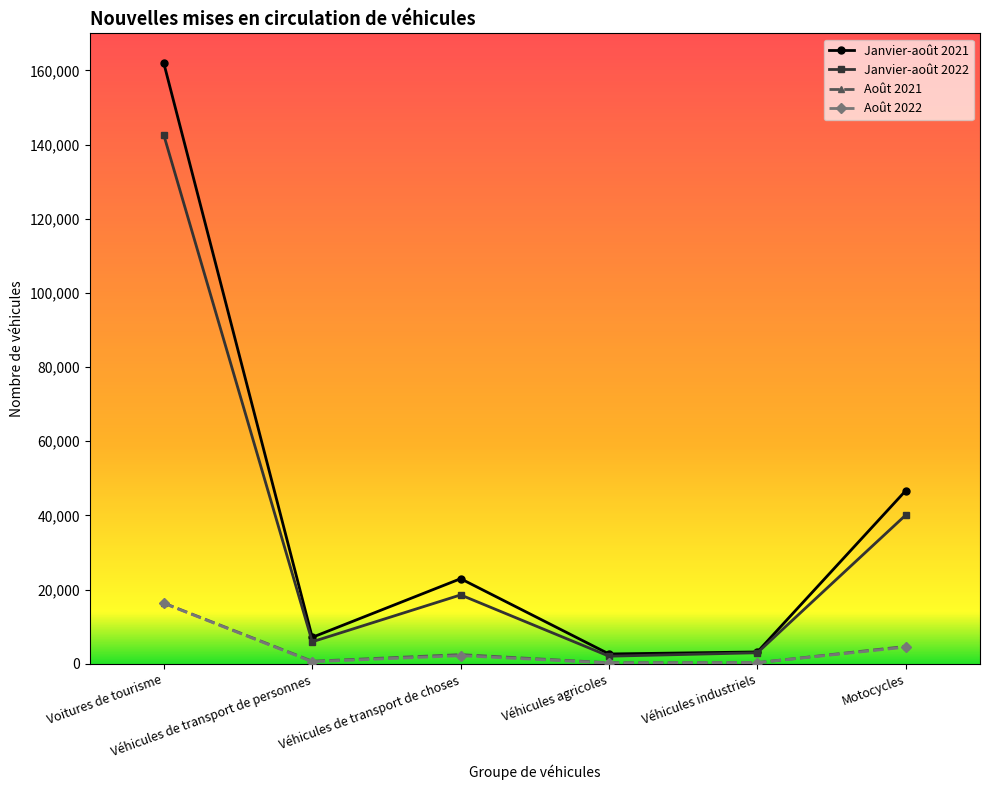

How many data points in Août 2021 are less than 2473?

3